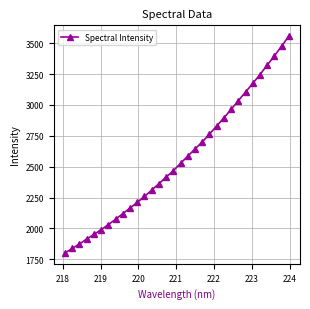

What is the difference between the second highest and minimum values?

1674.9